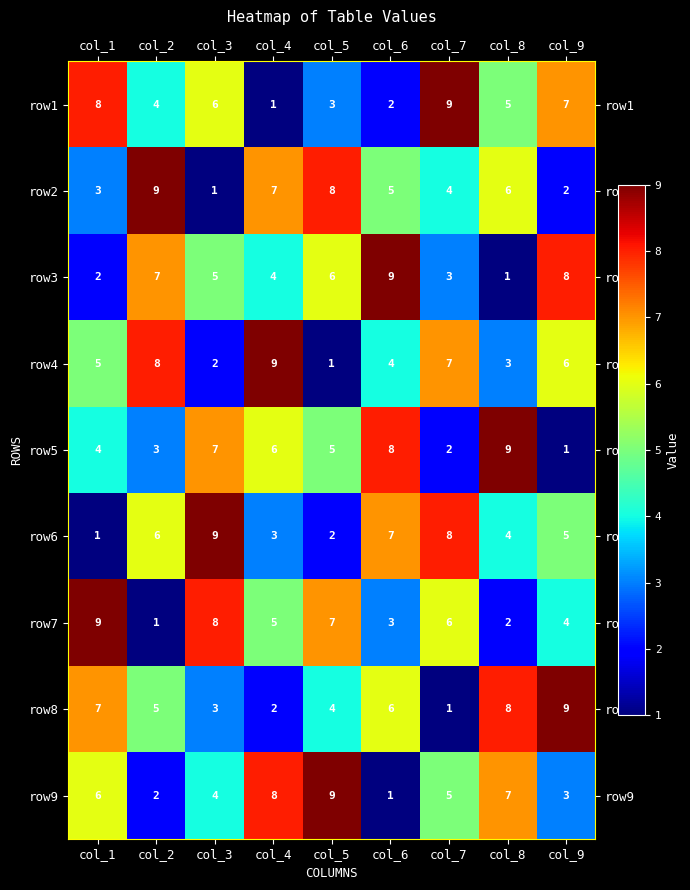

True or false: row5 has a value of 3 at col_7.

False